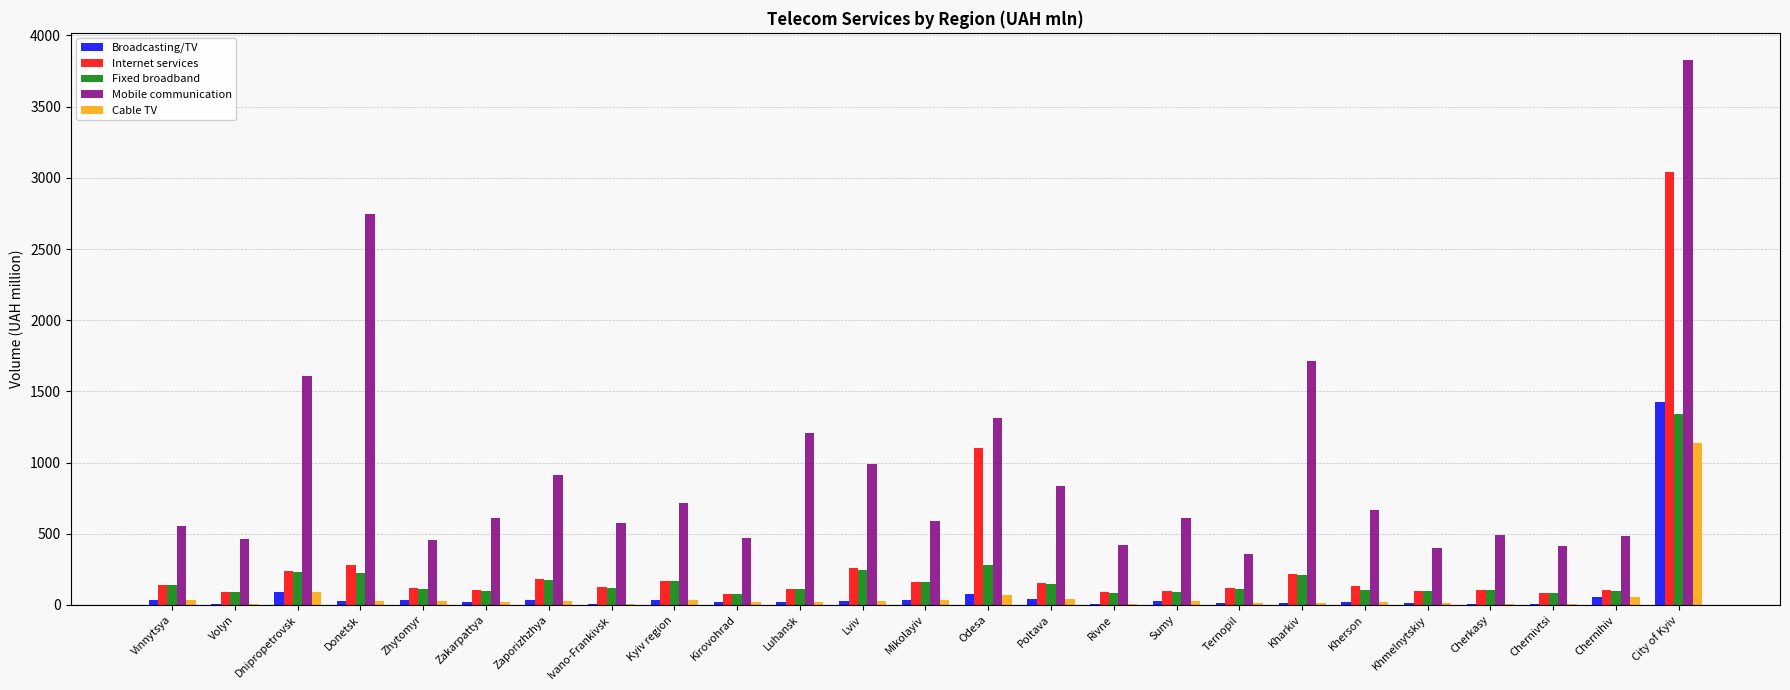

Is the value of Fixed broadband at Zhytomyr greater than the value of Broadcasting/TV at Volyn?

Yes